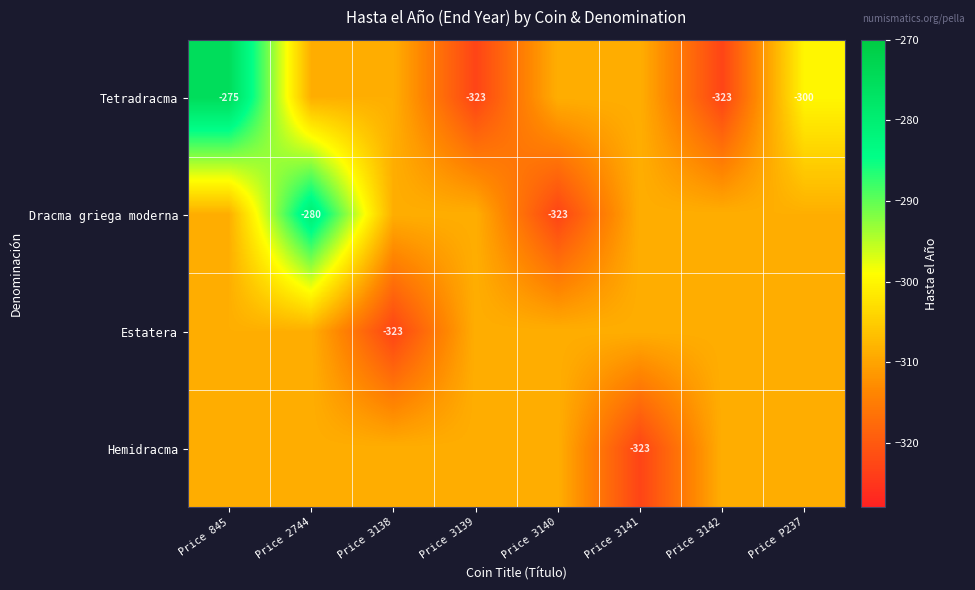

What is the difference between the maximum and minimum values in the Tetradracma series?

48.0